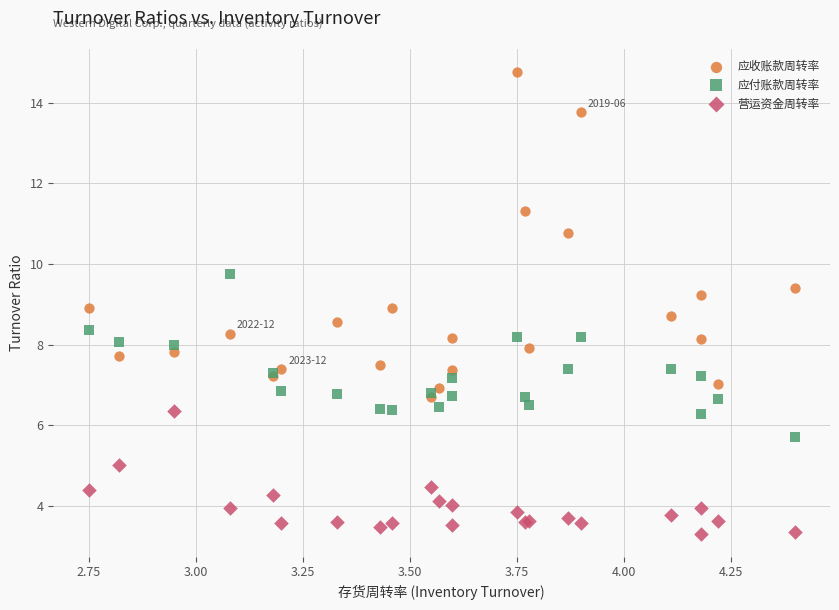

In the 应收账款周转率 series, what Y value is closest to 10?

9.4